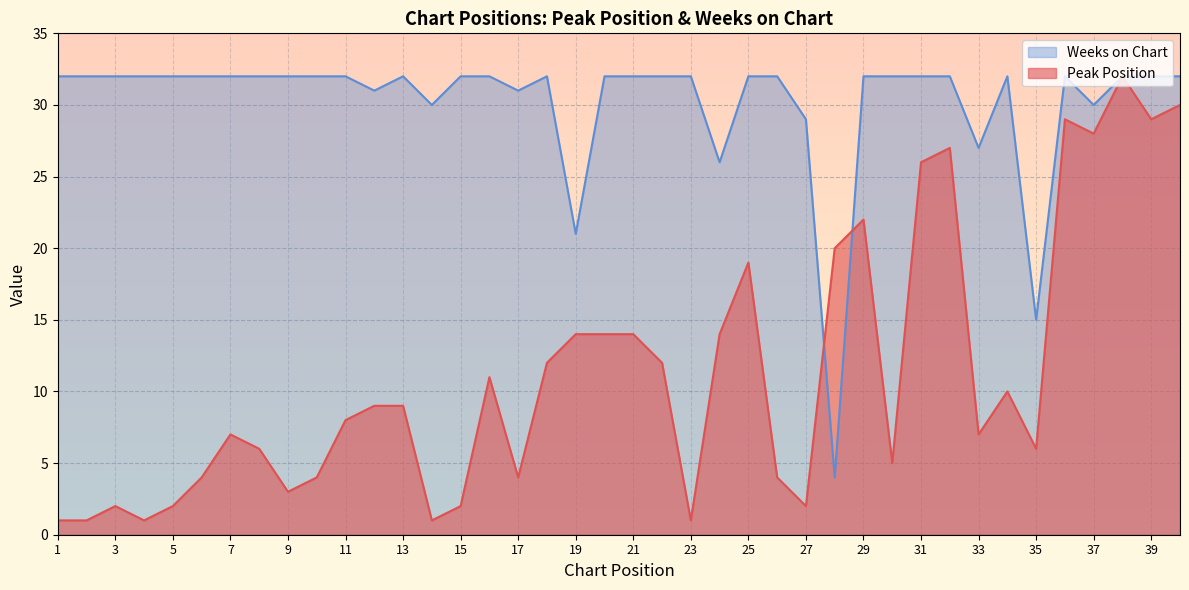

Where is Weeks on Chart nearest to the value 18?

19